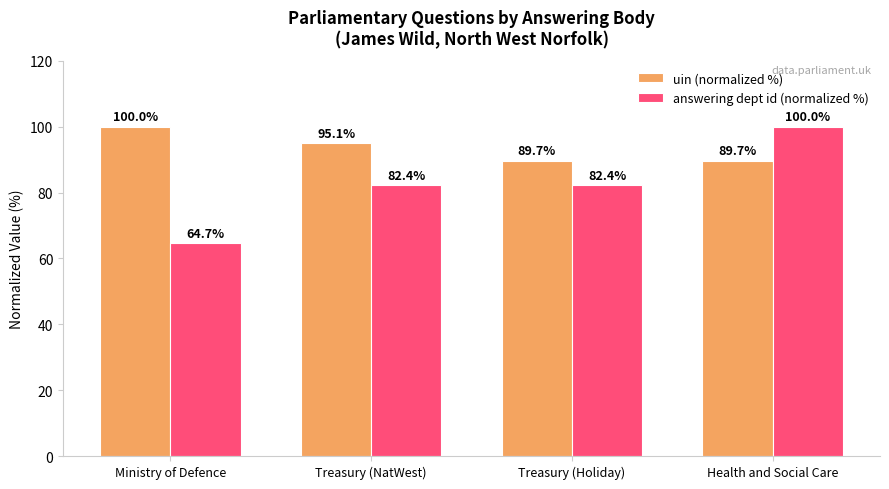

Which label corresponds to the smallest value in the chart?

Ministry of Defence